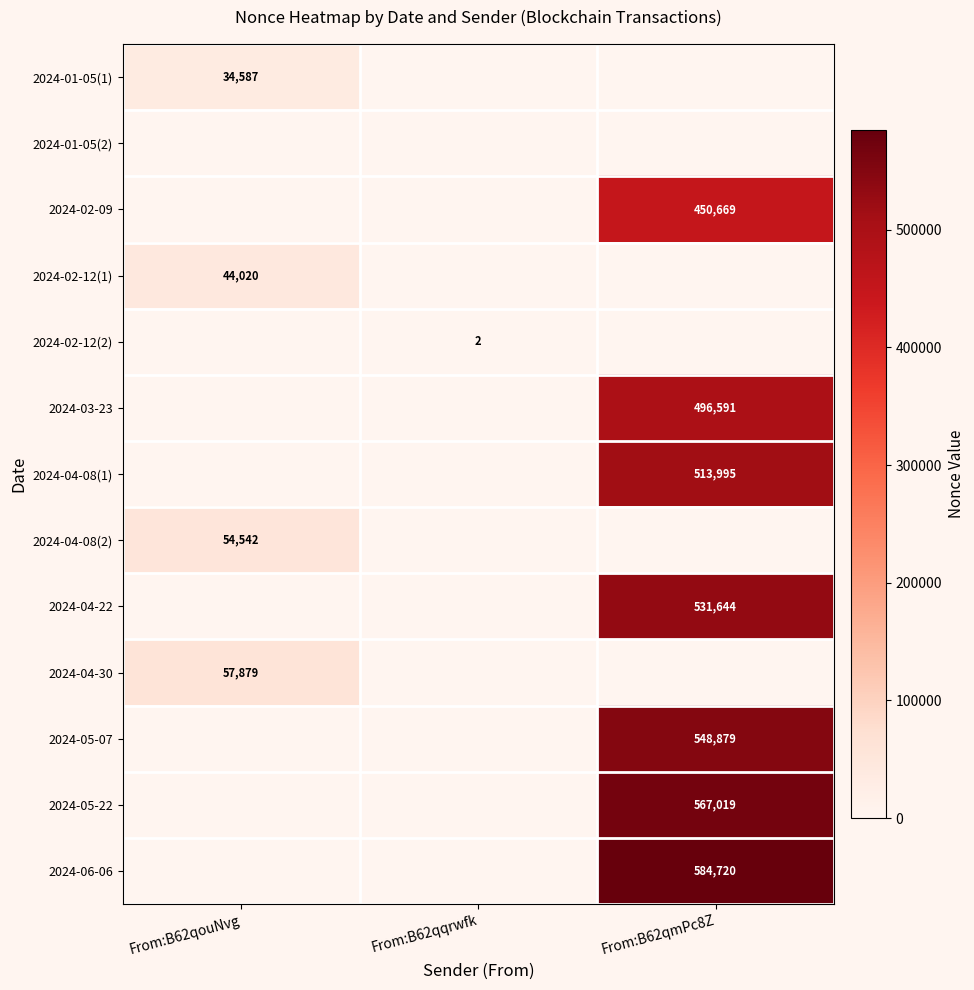

The 2024-02-09 series shows 302704 at From:B62qmPc8Z. True or false?

False